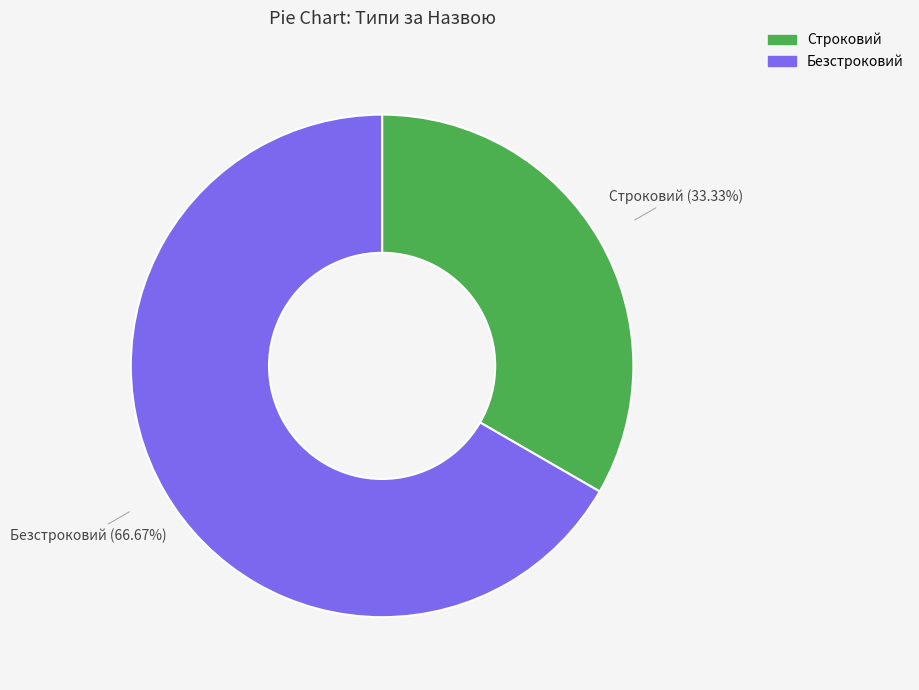

The Строковий slice represents 33% of the pie. True or false?

True